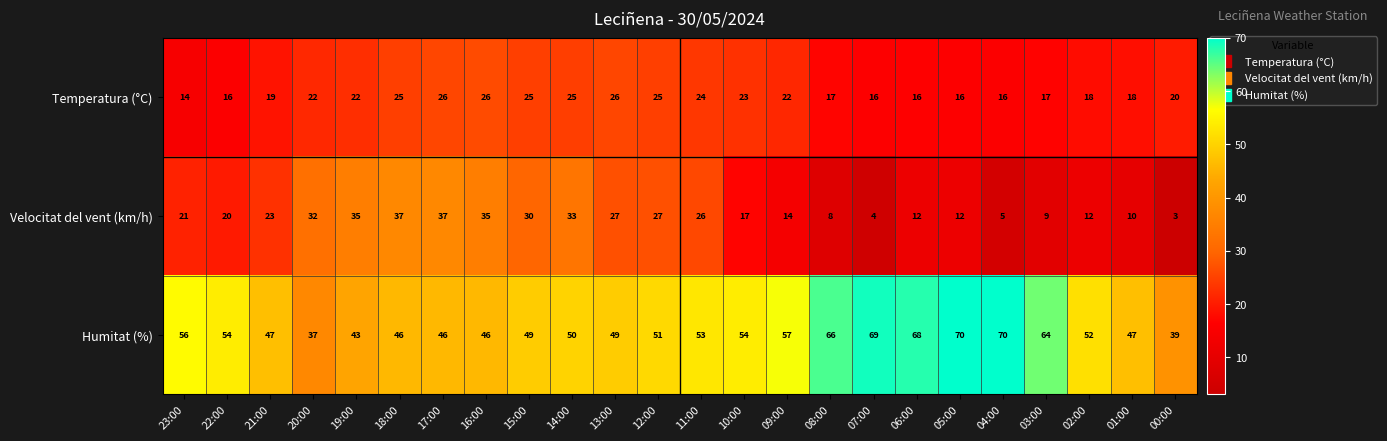

What is the maximum value shown in the chart?

70